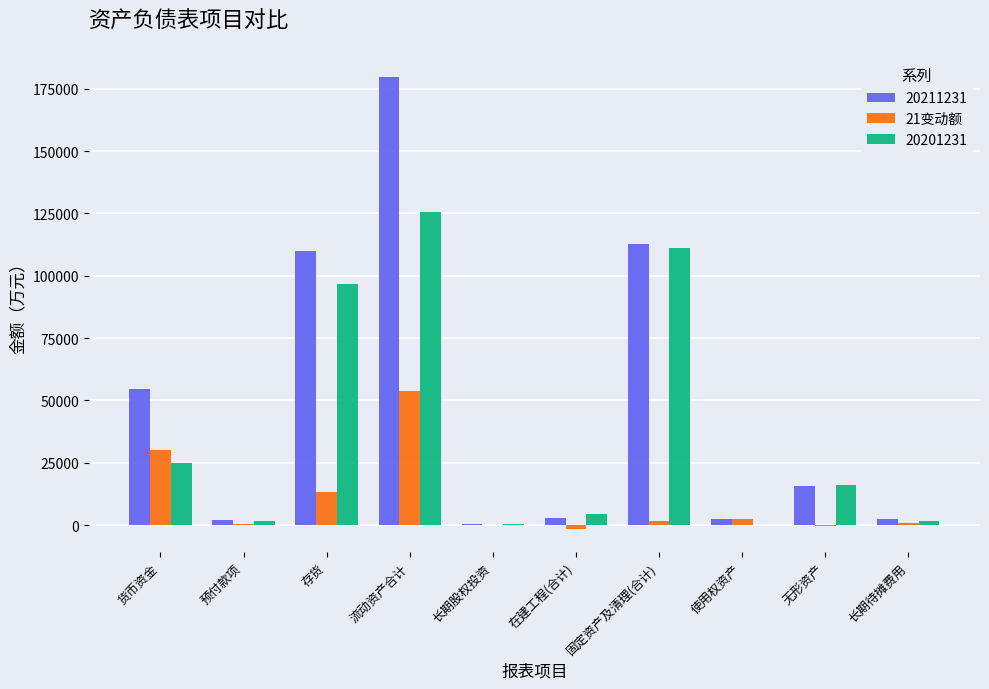

What is the sum of the 21变动额 values at 货币资金 and 流动资产合计?

83967.2